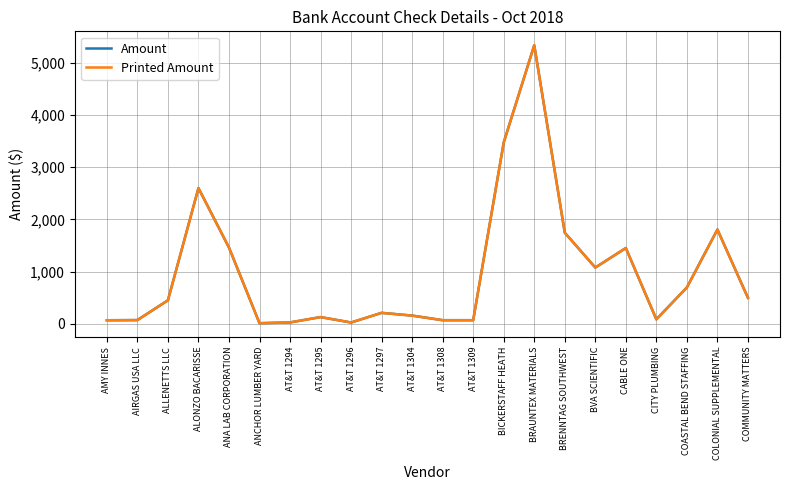

List the labels in order of Amount value, largest first.

BRAUNTEX MATERIALS, BICKERSTAFF HEATH, ALONZO BACARISSE, COLONIAL SUPPLEMENTAL, BRENNTAG SOUTHWEST, ANA LAB CORPORATION, CABLE ONE, BVA SCIENTIFIC, COASTAL BEND STAFFING, COMMUNITY MATTERS, ALLENETTS LLC, AT&T 1297, AT&T 1304, AT&T 1295, CITY PLUMBING, AIRGAS USA LLC, AT&T 1308, AT&T 1309, AMY INNES, AT&T 1294, AT&T 1296, ANCHOR LUMBER YARD